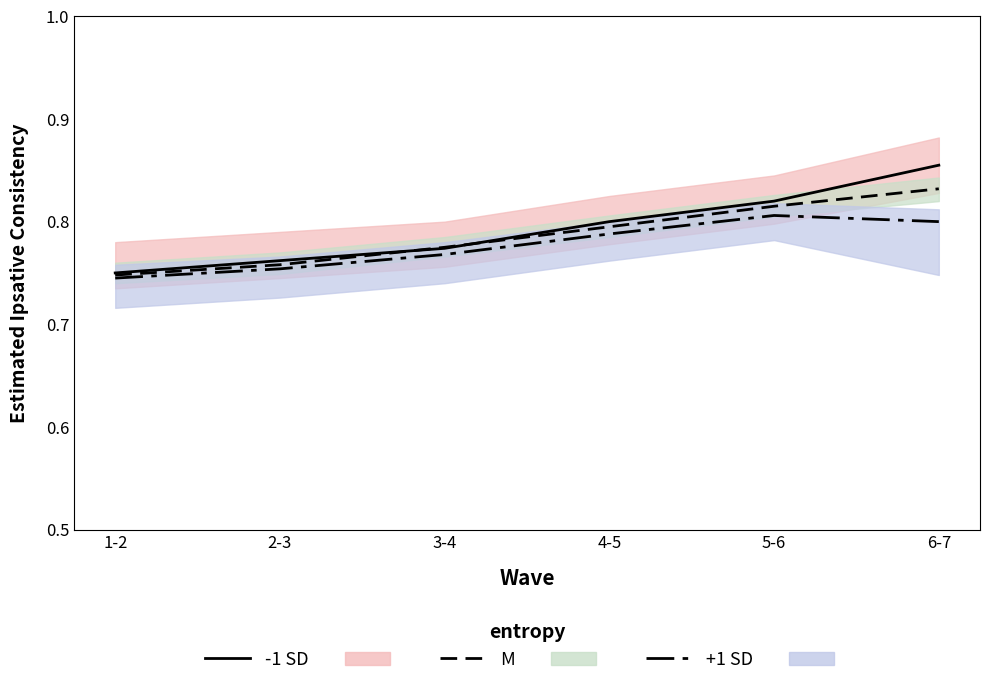

What is the difference between the second highest and minimum values in the +1 SD line series?

0.1